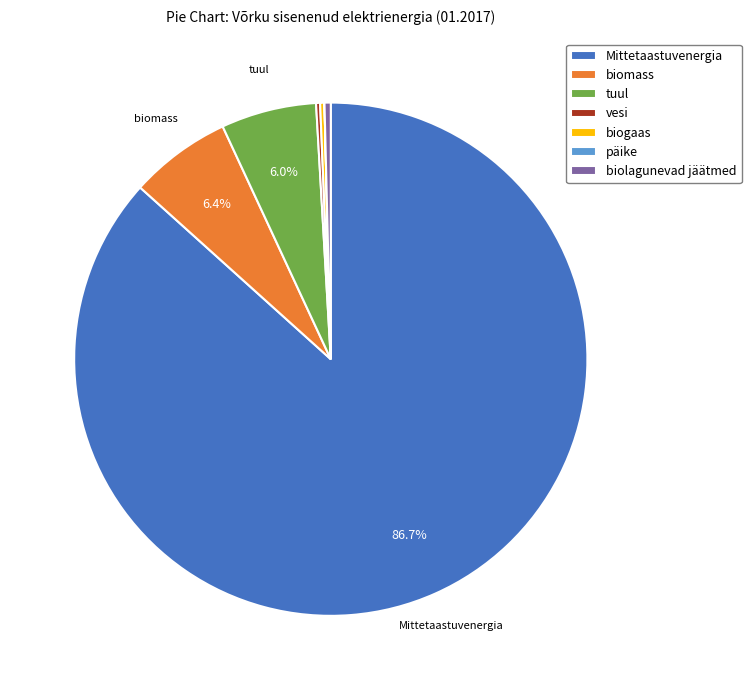

Does any single category account for the majority?

Yes